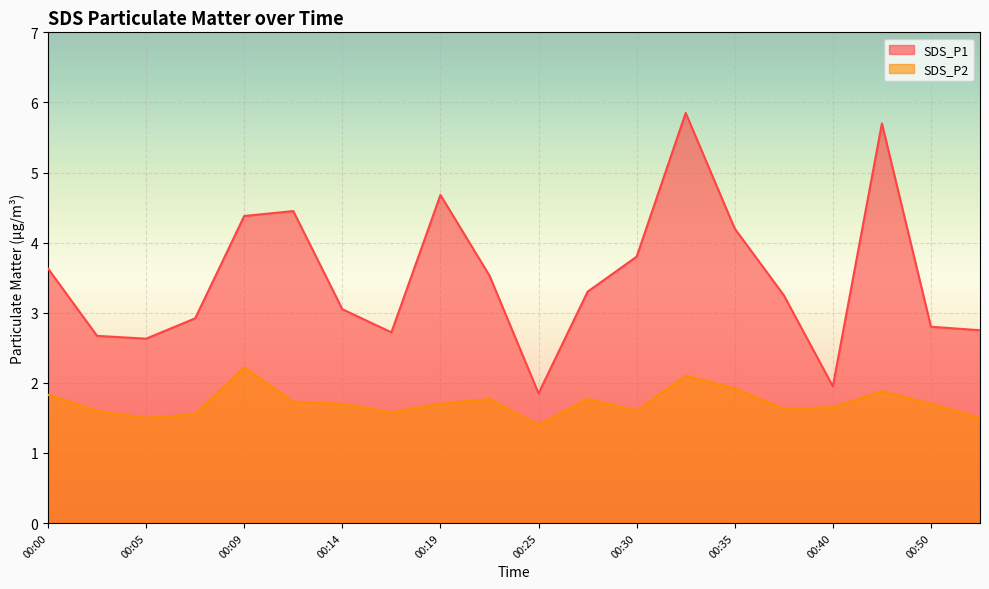

In SDS_P1, how many points are higher than both neighbors (excluding endpoints)?

4